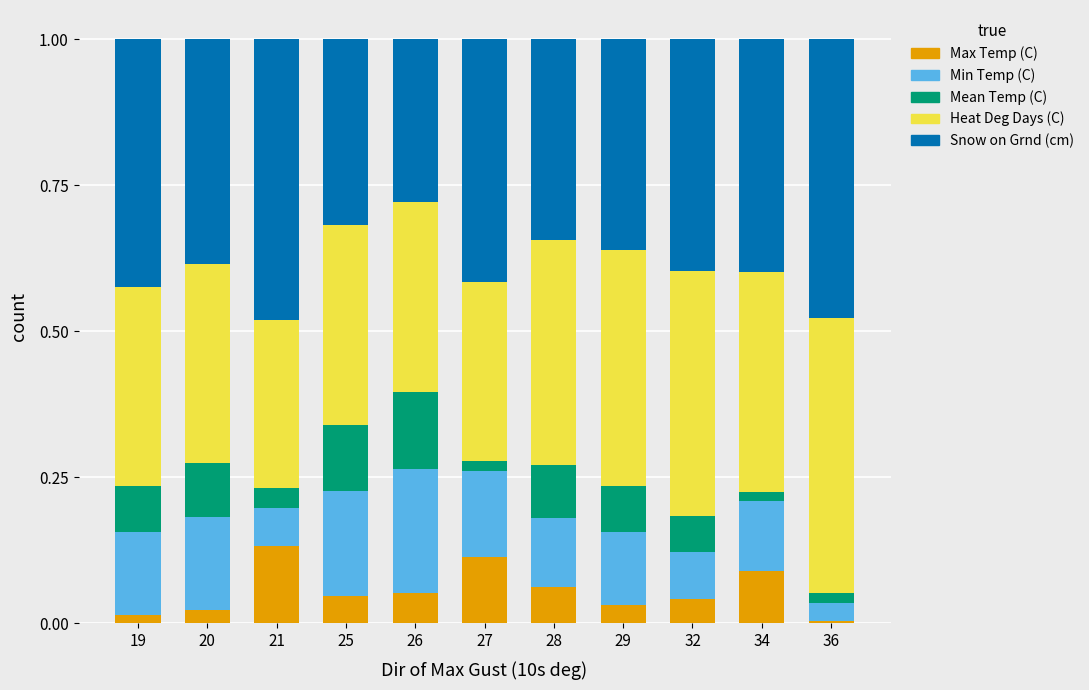

What is the total value across all series at 25?

1.0